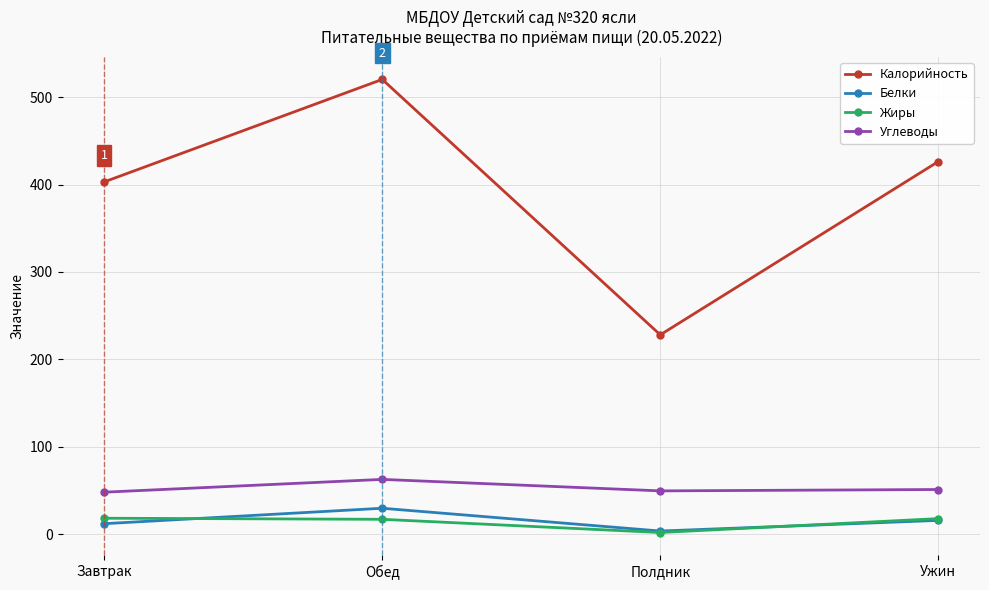

What are all the series names shown in the legend?

Калорийность, Белки, Жиры, Углеводы